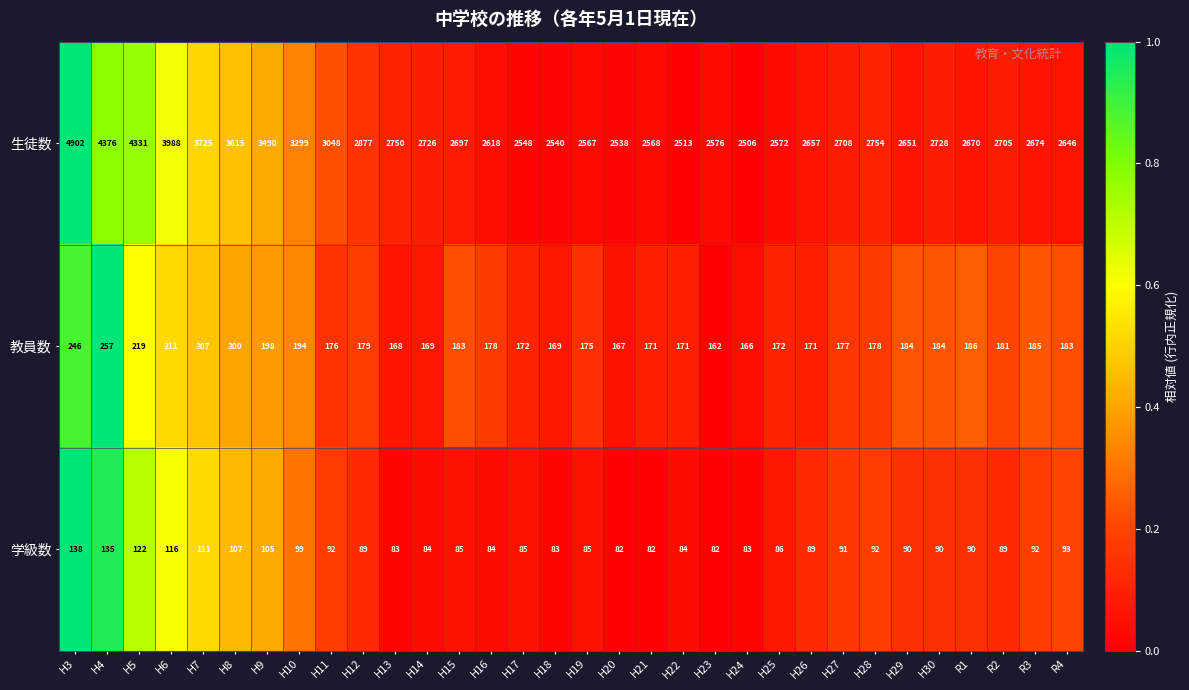

What is the total value across all series at H28?

3024